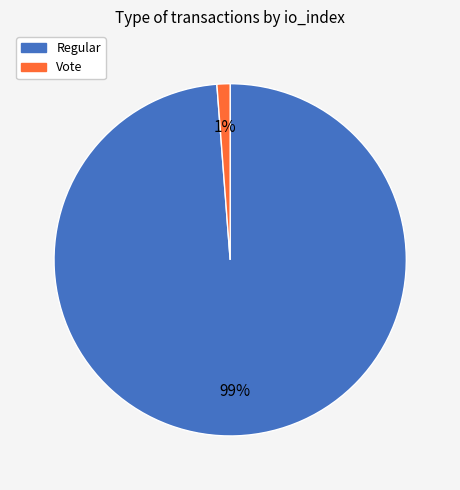

Which has a higher value, Regular or Vote?

Regular